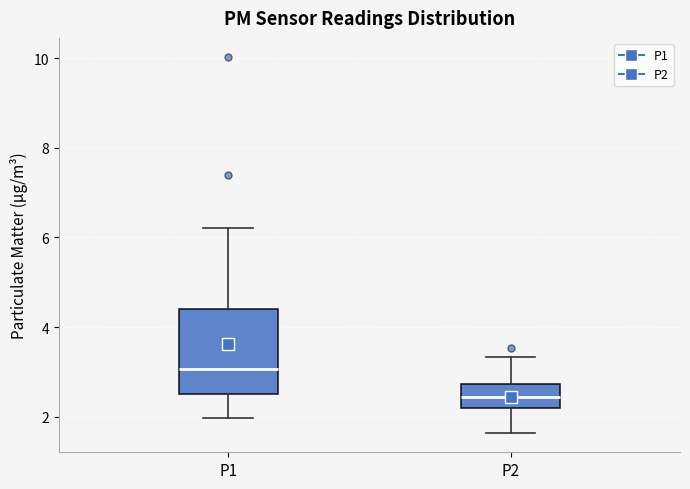

Reading left to right, transcribe this box plot: for each box, give where its median line is, the range the box spans, and where its two whiskers end, as read against the y-axis. The values are not printed on the chart, so give them approximately, as read against the axis.

P1: median 3.0, box 2.6 to 4.4, whiskers 2.0 to 6.2
P2: median 2.4, box 2.2 to 2.8, whiskers 1.6 to 3.4